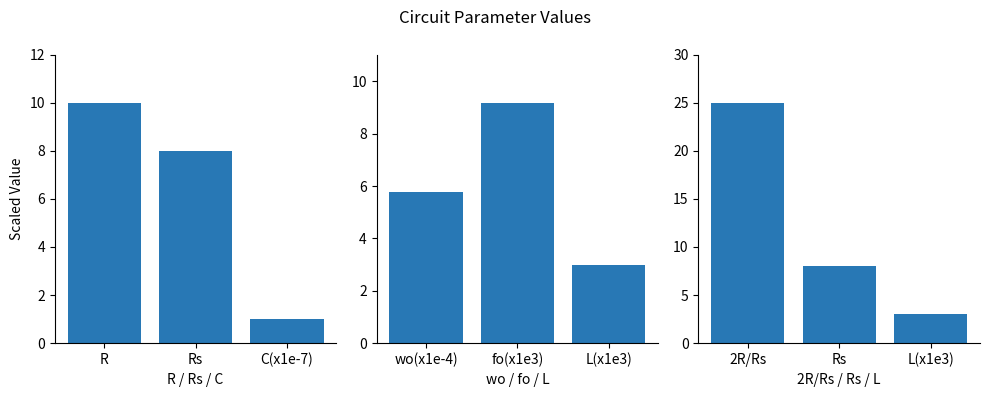

At how many categories does at least one series exceed 2?

3